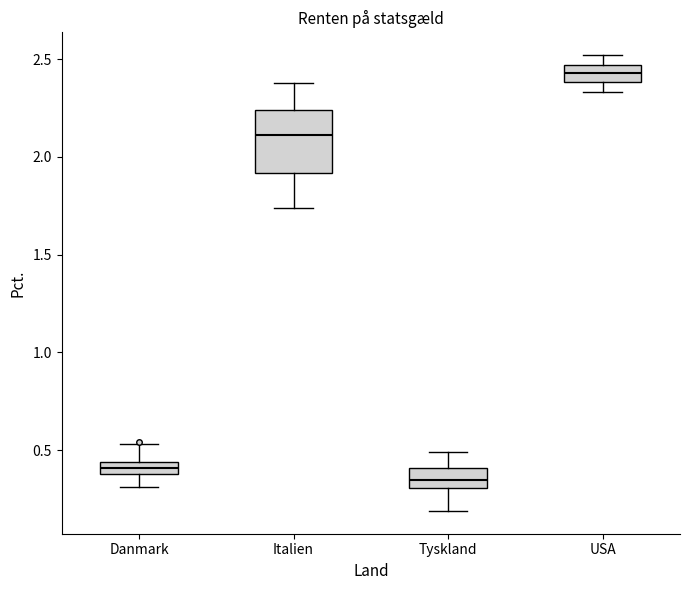

Comparing the boxes themselves (not the whiskers), which one is the tallest?

Italien